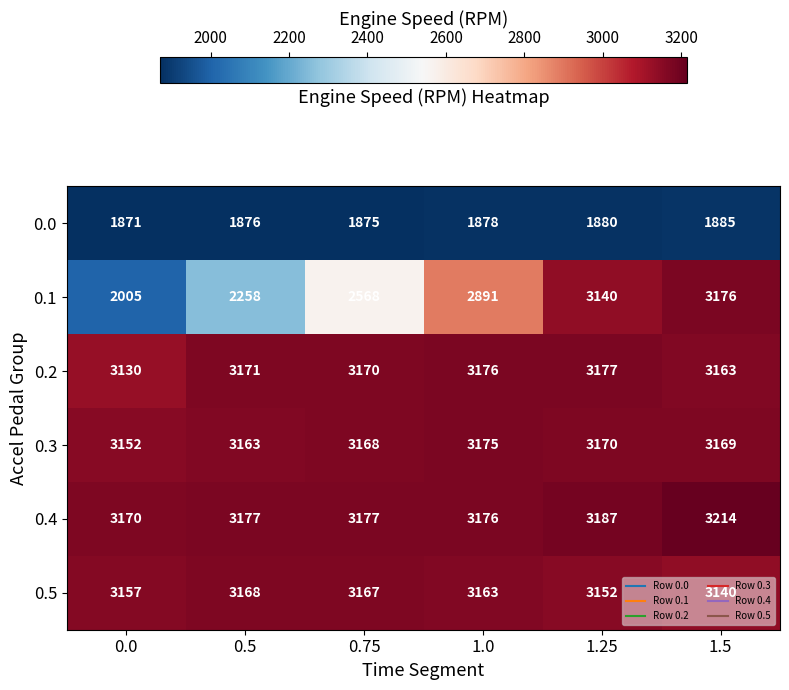

What is the maximum value shown in the chart?

3214